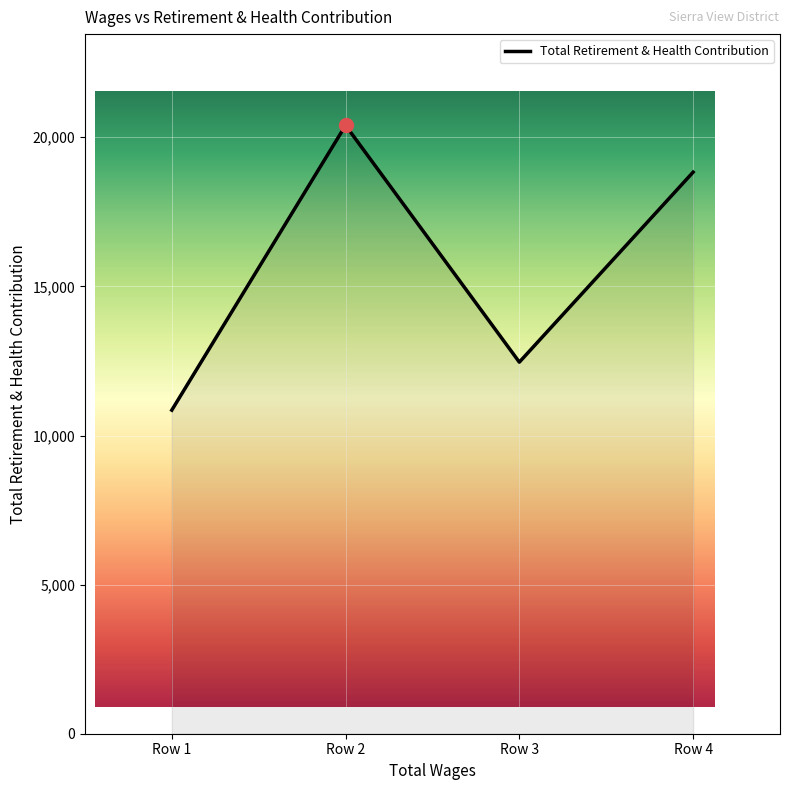

How many data points are less than 18831?

2